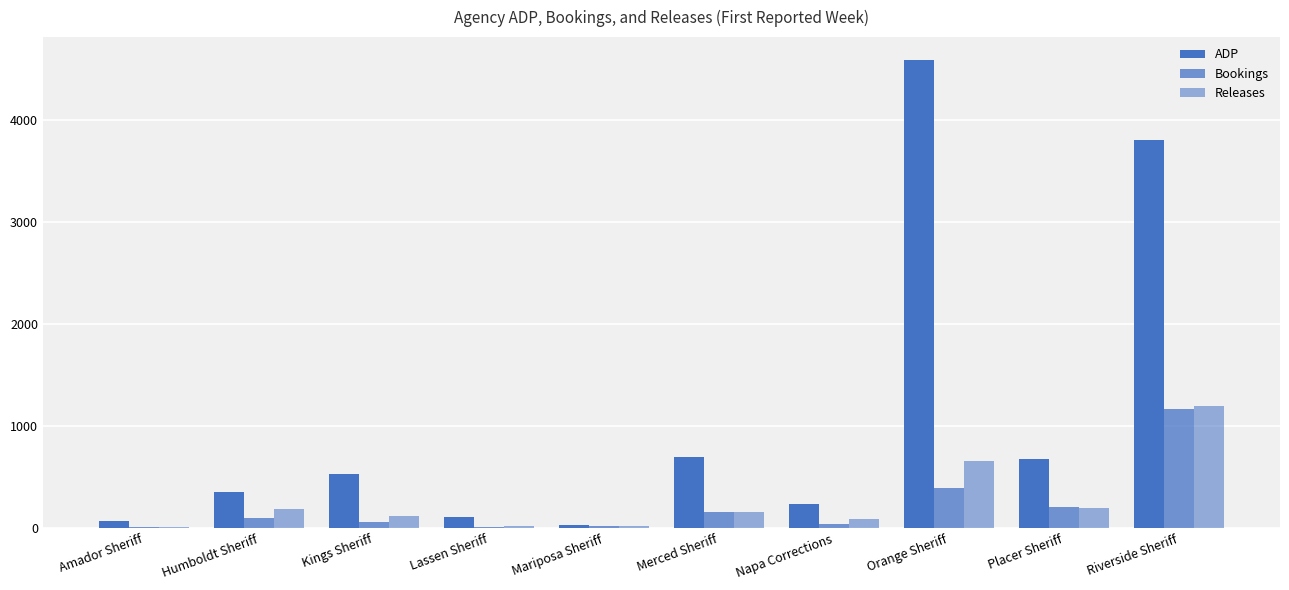

Reading right to left, transcribe all the data shown in this chart.

ADP: Riverside Sheriff=3804	Placer Sheriff=679	Orange Sheriff=4587	Napa Corrections=239	Merced Sheriff=697	Mariposa Sheriff=37	Lassen Sheriff=110	Kings Sheriff=529	Humboldt Sheriff=354	Amador Sheriff=75
Bookings: Riverside Sheriff=1166	Placer Sheriff=204	Orange Sheriff=395	Napa Corrections=39	Merced Sheriff=159	Mariposa Sheriff=18	Lassen Sheriff=17	Kings Sheriff=61	Humboldt Sheriff=105	Amador Sheriff=11
Releases: Riverside Sheriff=1196	Placer Sheriff=203	Orange Sheriff=656	Napa Corrections=90	Merced Sheriff=161	Mariposa Sheriff=21	Lassen Sheriff=22	Kings Sheriff=118	Humboldt Sheriff=187	Amador Sheriff=15